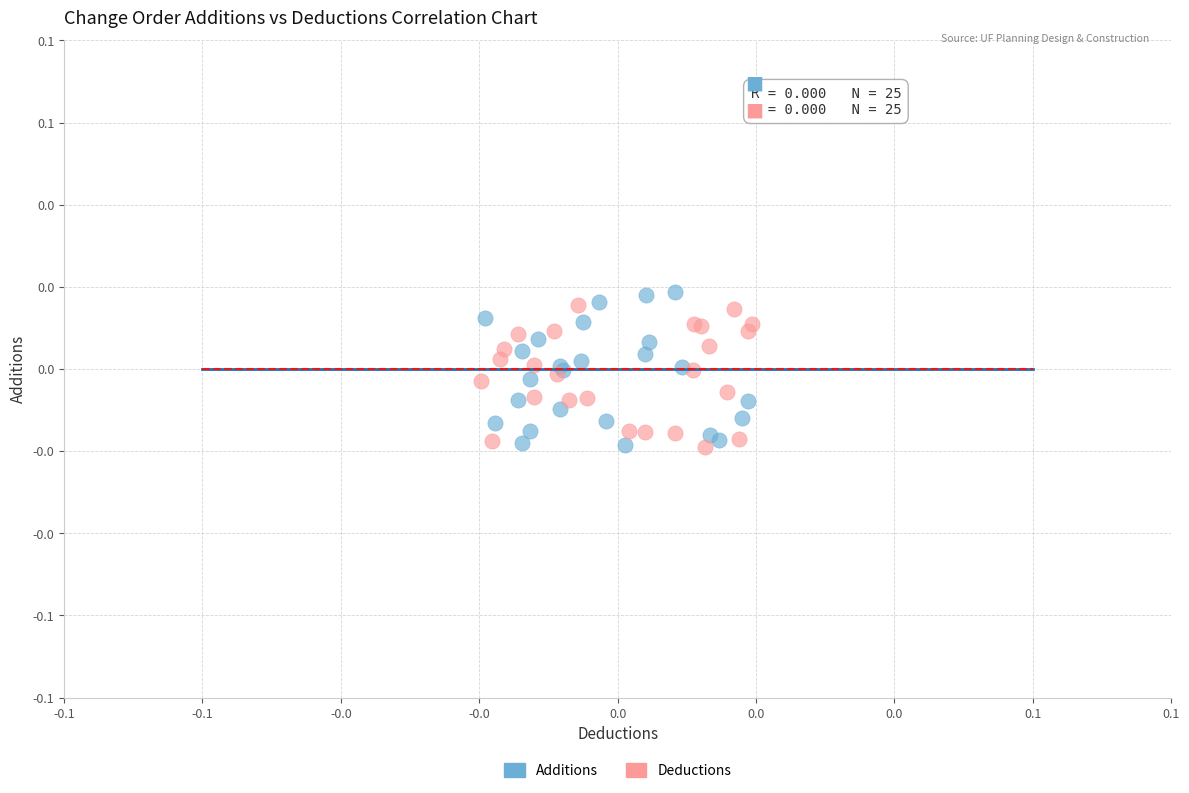

Which series has the widest spread of Y values?

Additions